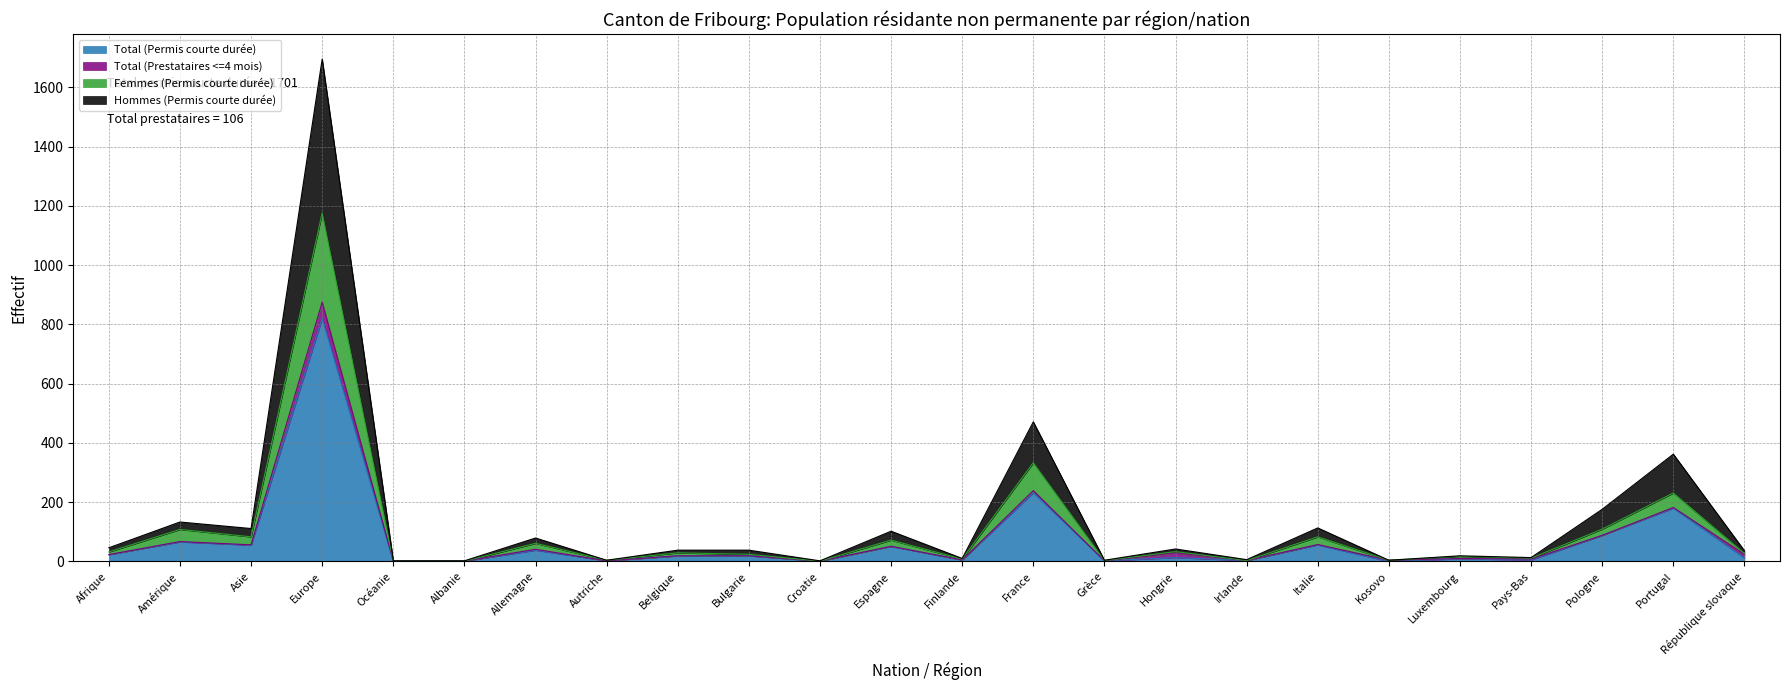

Where is Total (Permis courte durée) nearest to the value 410?

France